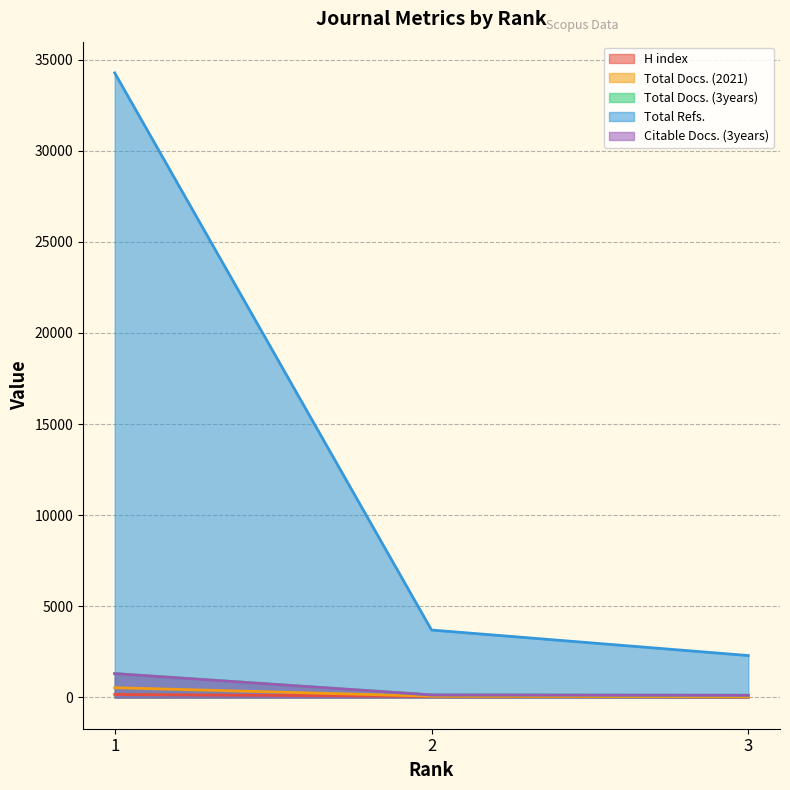

How many distinct data groups are displayed?

5